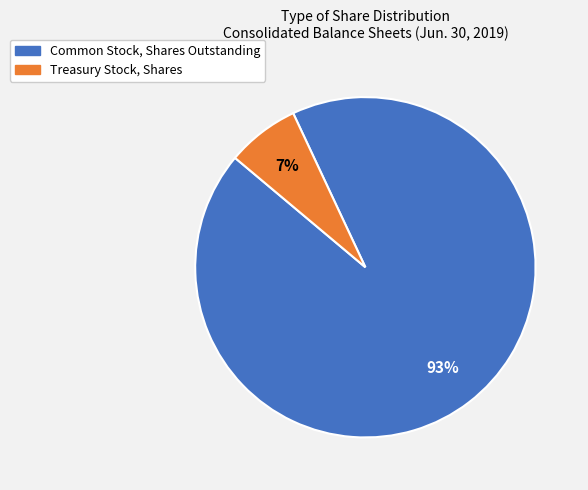

Does Common Stock, Shares Outstanding represent more than half of the total?

Yes